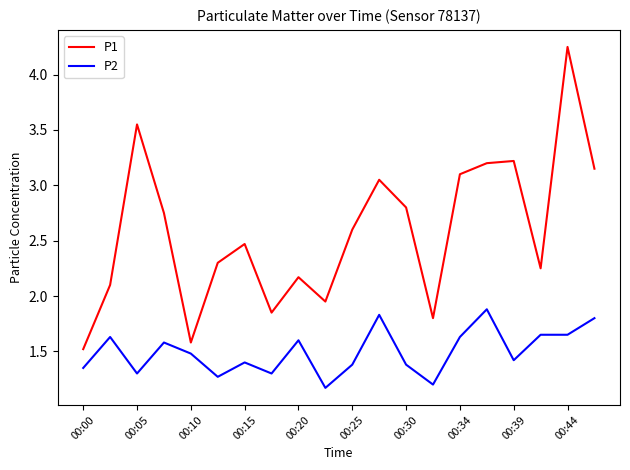

Which series has the widest spread of values?

P1